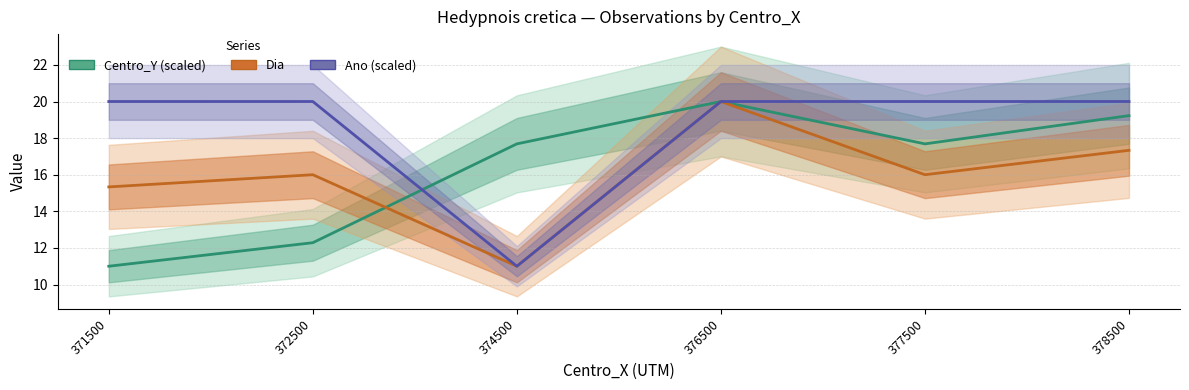

Count the number of categories in the chart.

6